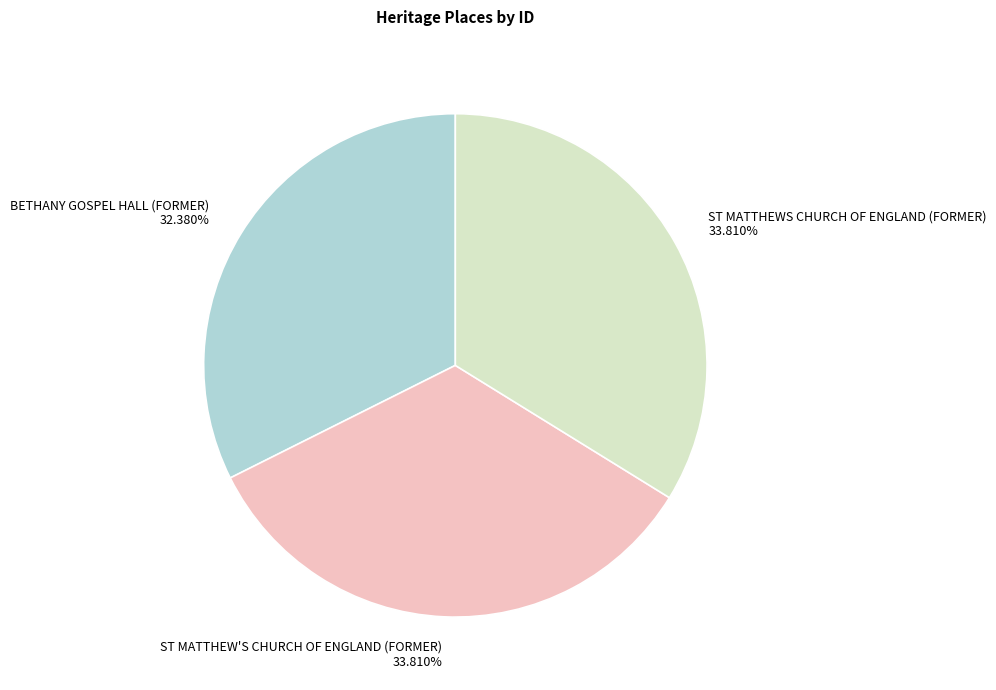

Which has a higher value, ST MATTHEW'S CHURCH OF ENGLAND (FORMER) or BETHANY GOSPEL HALL (FORMER)?

ST MATTHEW'S CHURCH OF ENGLAND (FORMER)